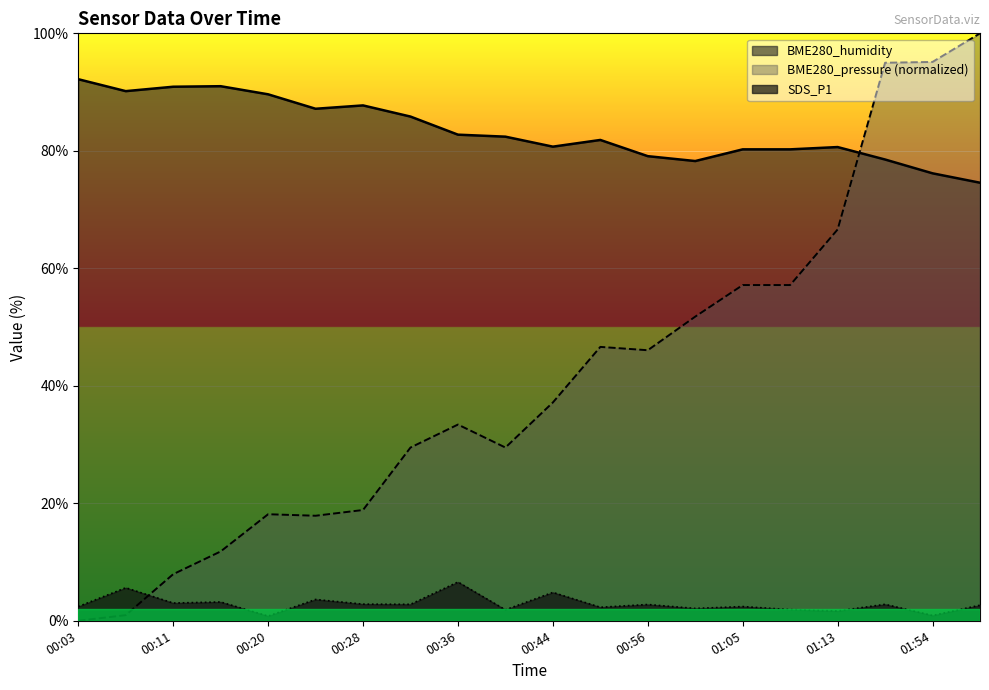

Between 01:09 and 01:50, which series saw the biggest shift?

BME280_pressure